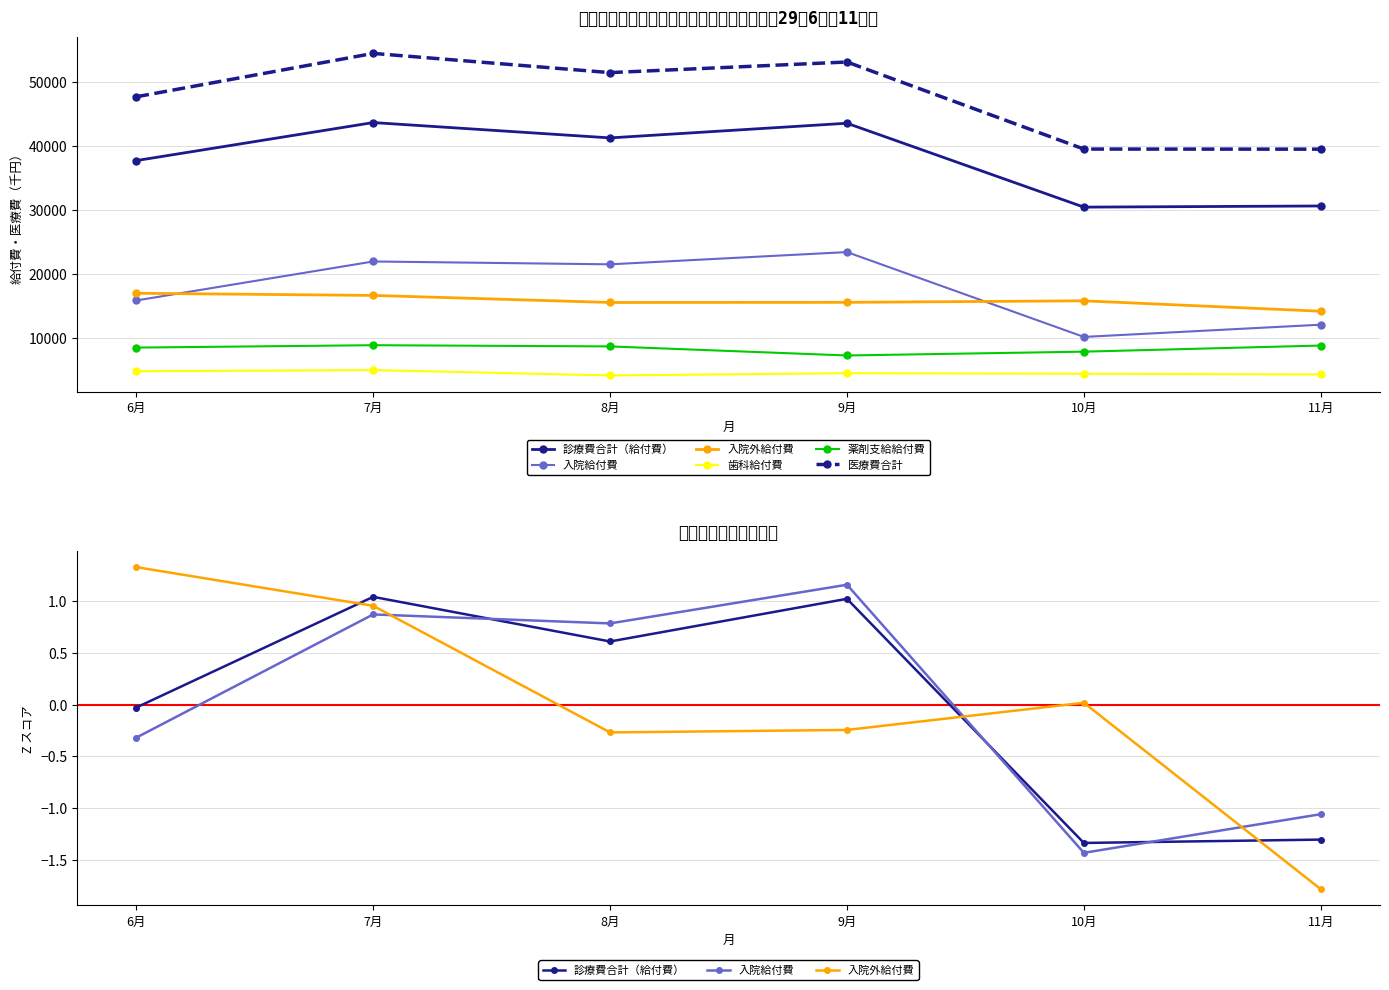

List the labels in order of 診療費合計（給付費） value, largest first.

7月, 9月, 8月, 6月, 11月, 10月